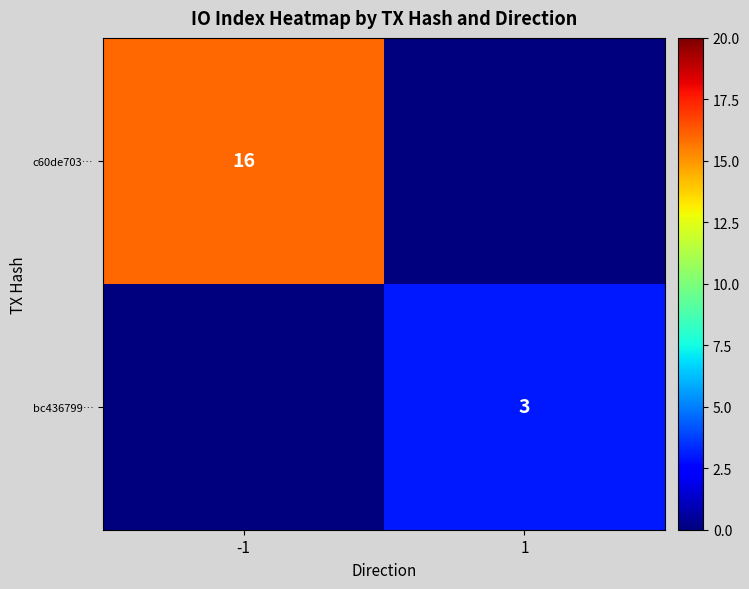

Is it true that bc436799… equals 2 at 1?

False